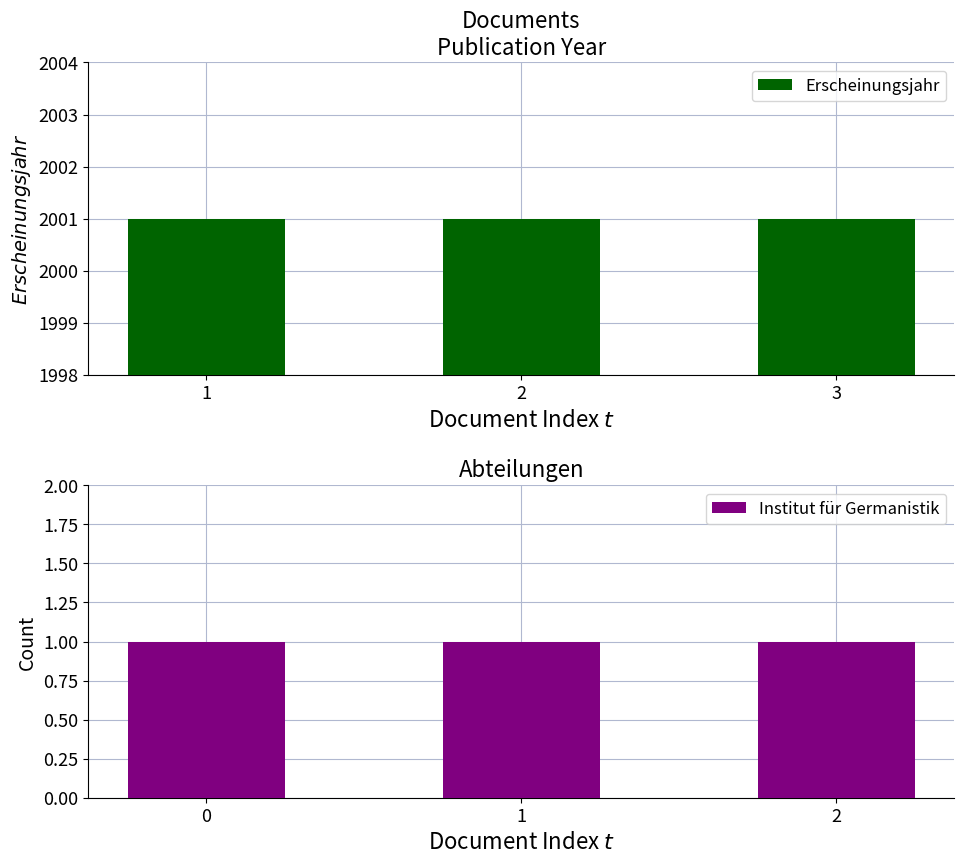

What is the spread (max minus min) of values at 1?

2000